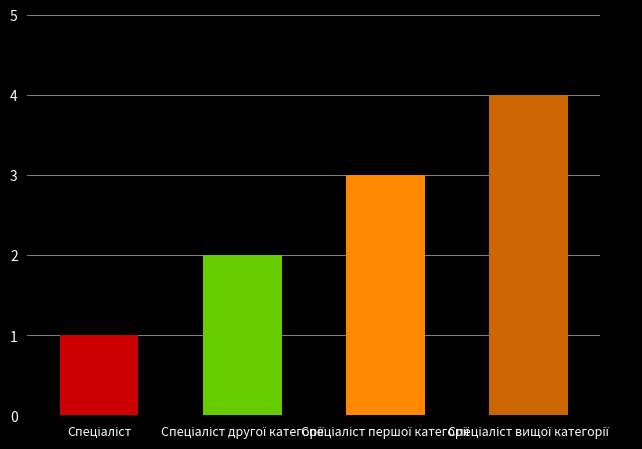

What is the greatest value displayed?

4